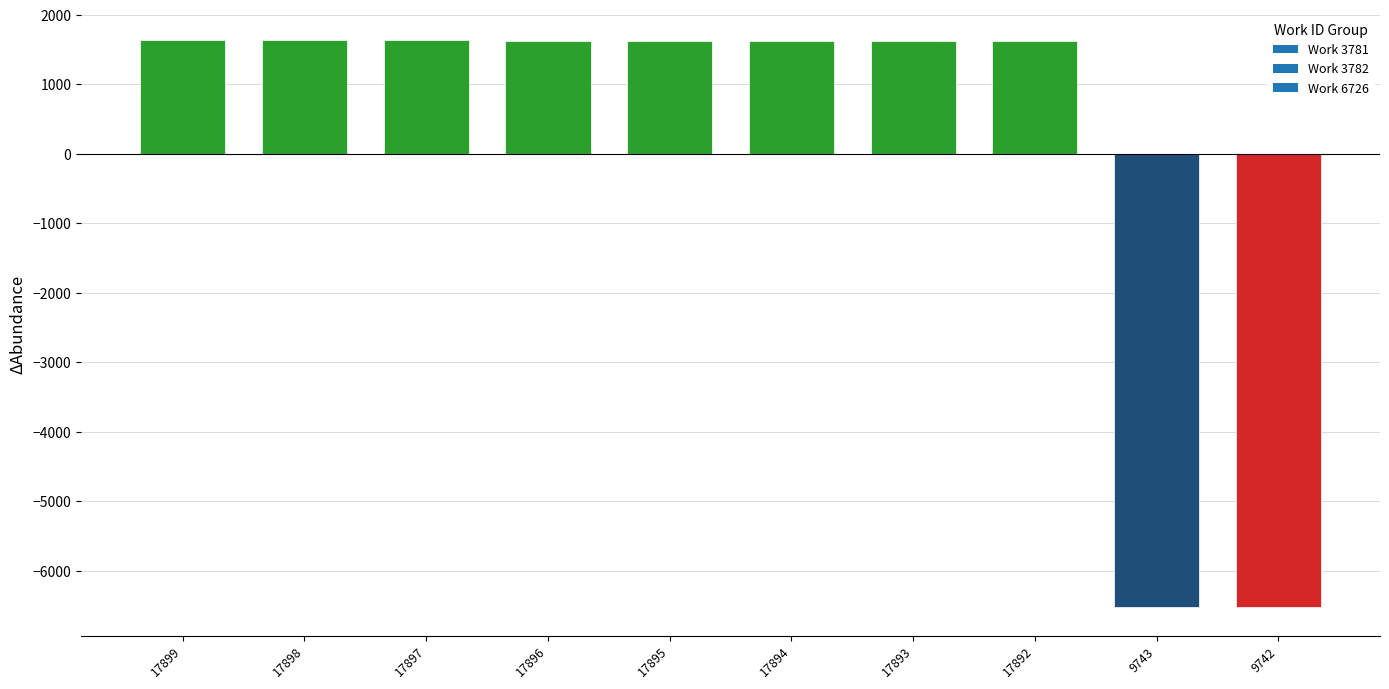

The chart shows a value of 1628.1 at 17893. True or false?

True